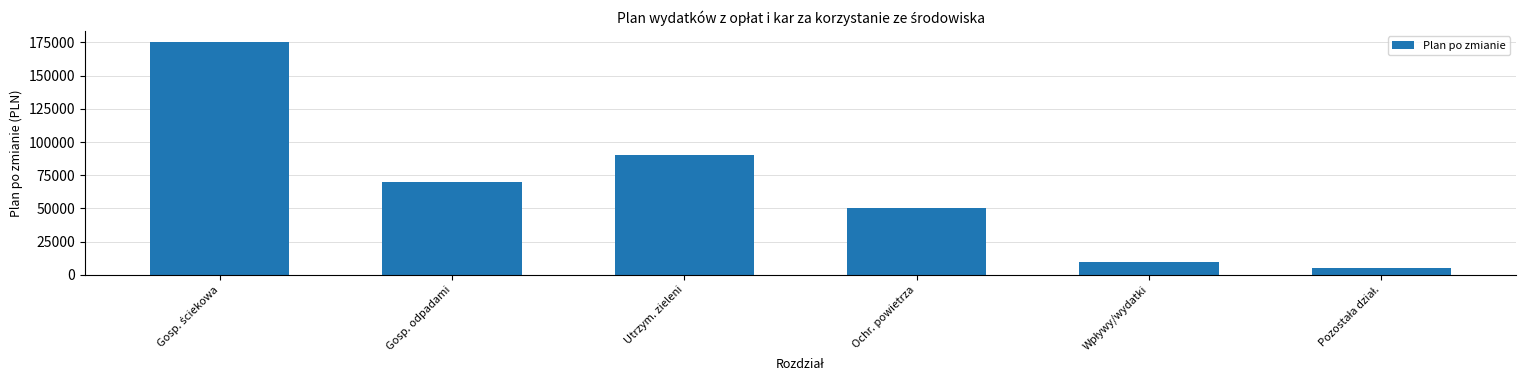

What is the value of the 2nd bar from the left?

70000